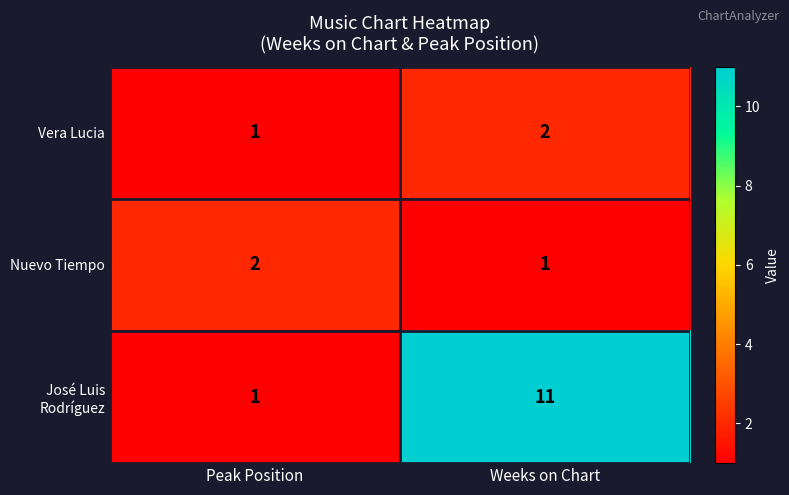

The Vera Lucia series shows 2 at Peak Position. True or false?

False